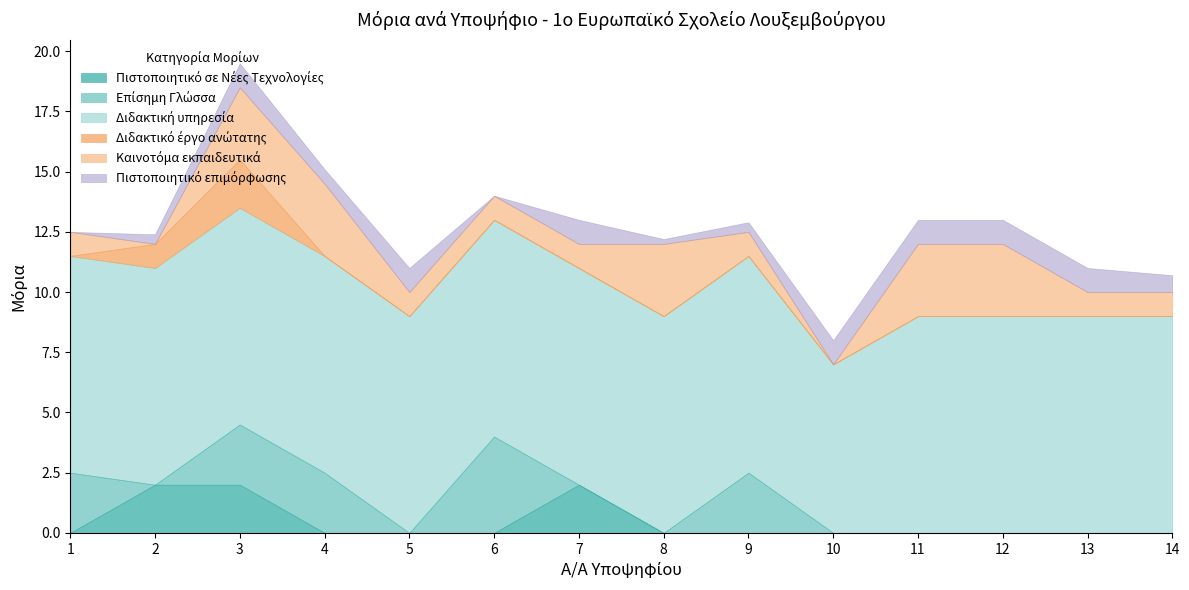

At which category is the sum across all series the highest?

3